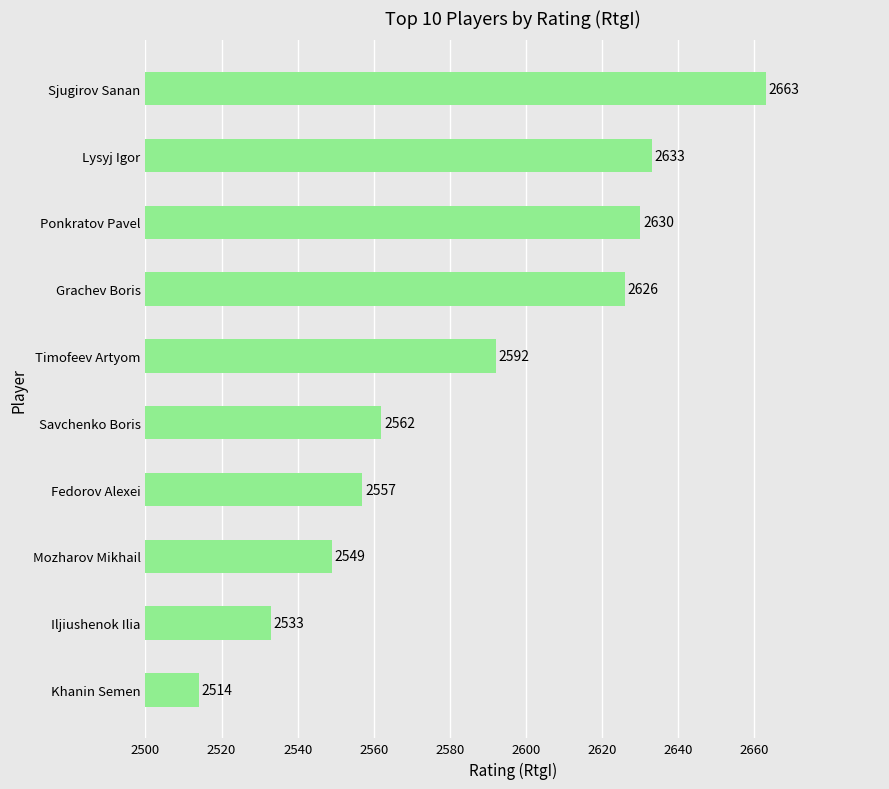

What is the difference between the second highest and minimum values?

119